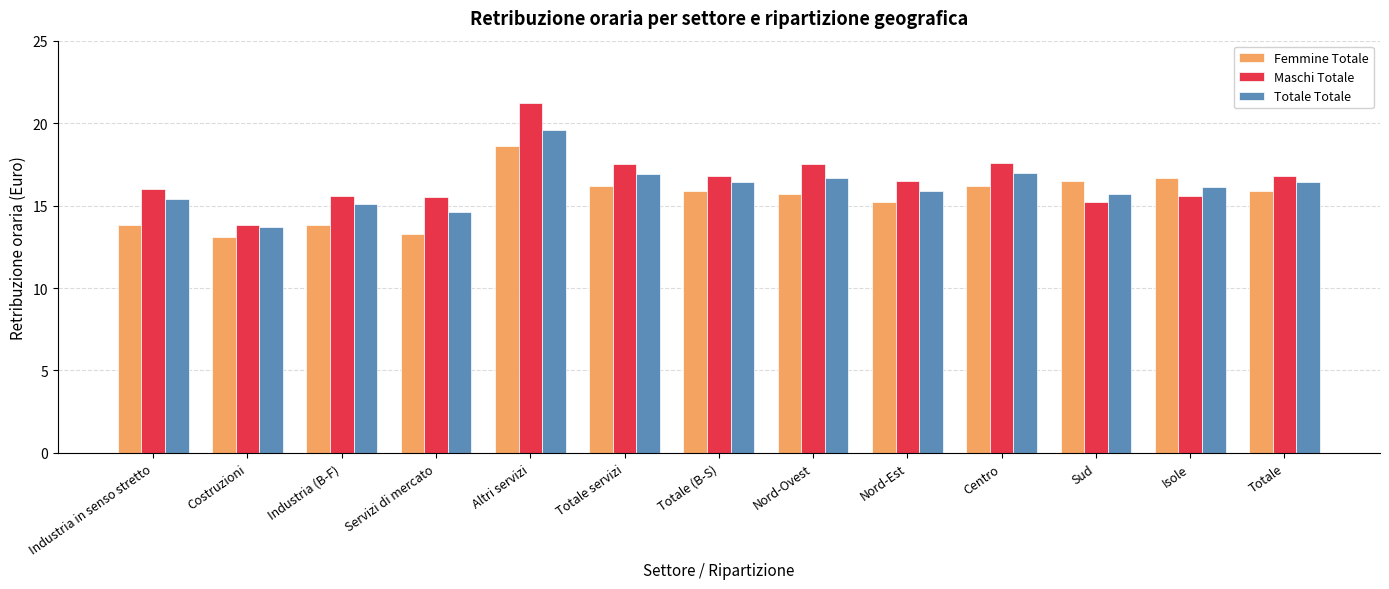

Which series has the largest total across all categories?

Maschi Totale